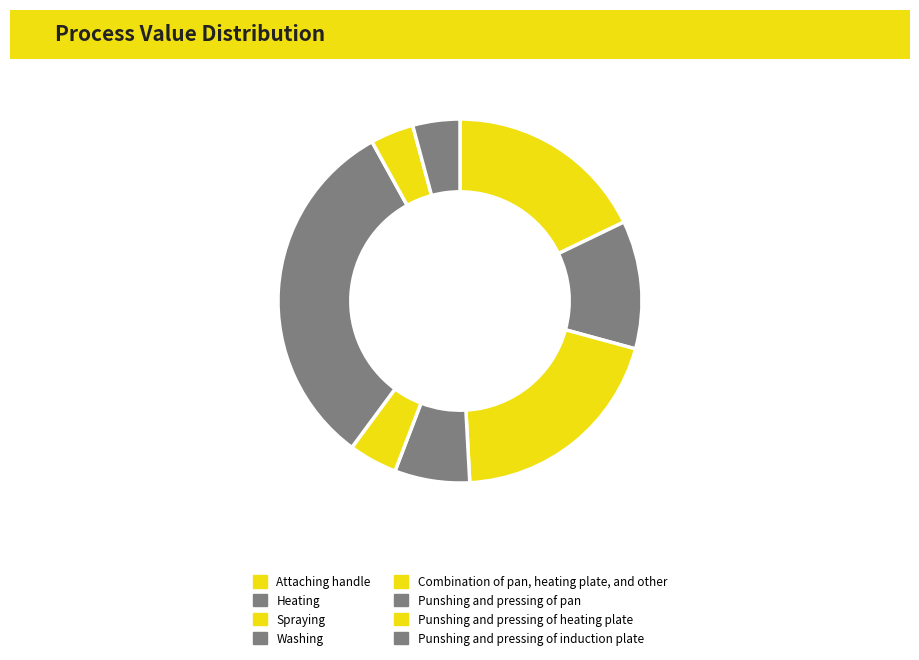

To the nearest percent, what is the combined percentage of Washing and Punshing and pressing of pan?

39%